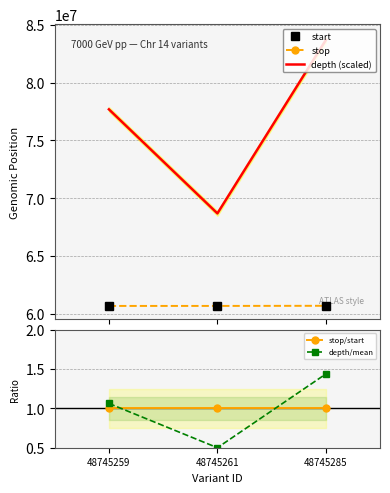

Rank the categories by start value from highest to lowest.

48745285, 48745261, 48745259